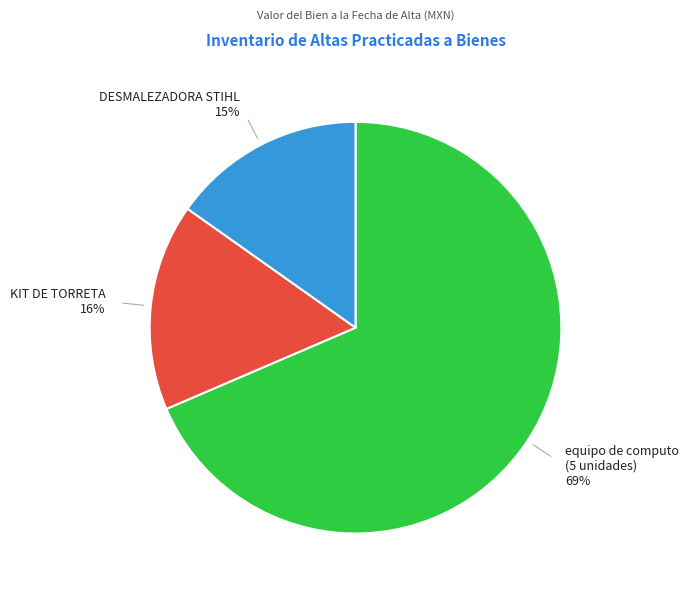

Is there any slice that represents more than half of the pie?

Yes